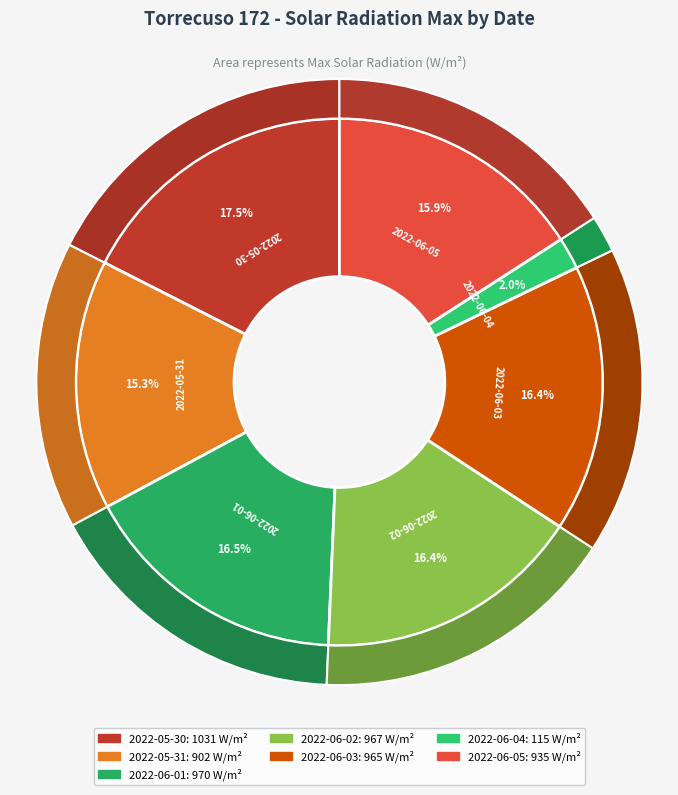

What percentage is the 2022-05-31 slice, to the nearest percent?

15%